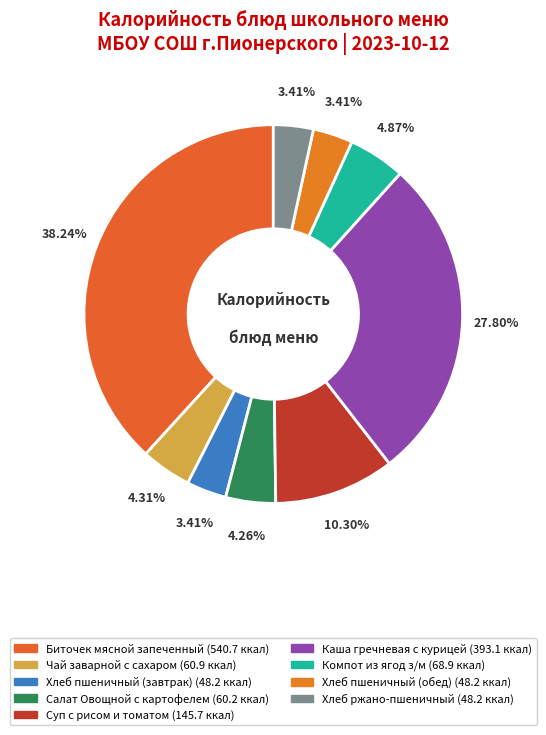

What is the smallest slice in the pie chart?

Хлеб пшеничный (завтрак)